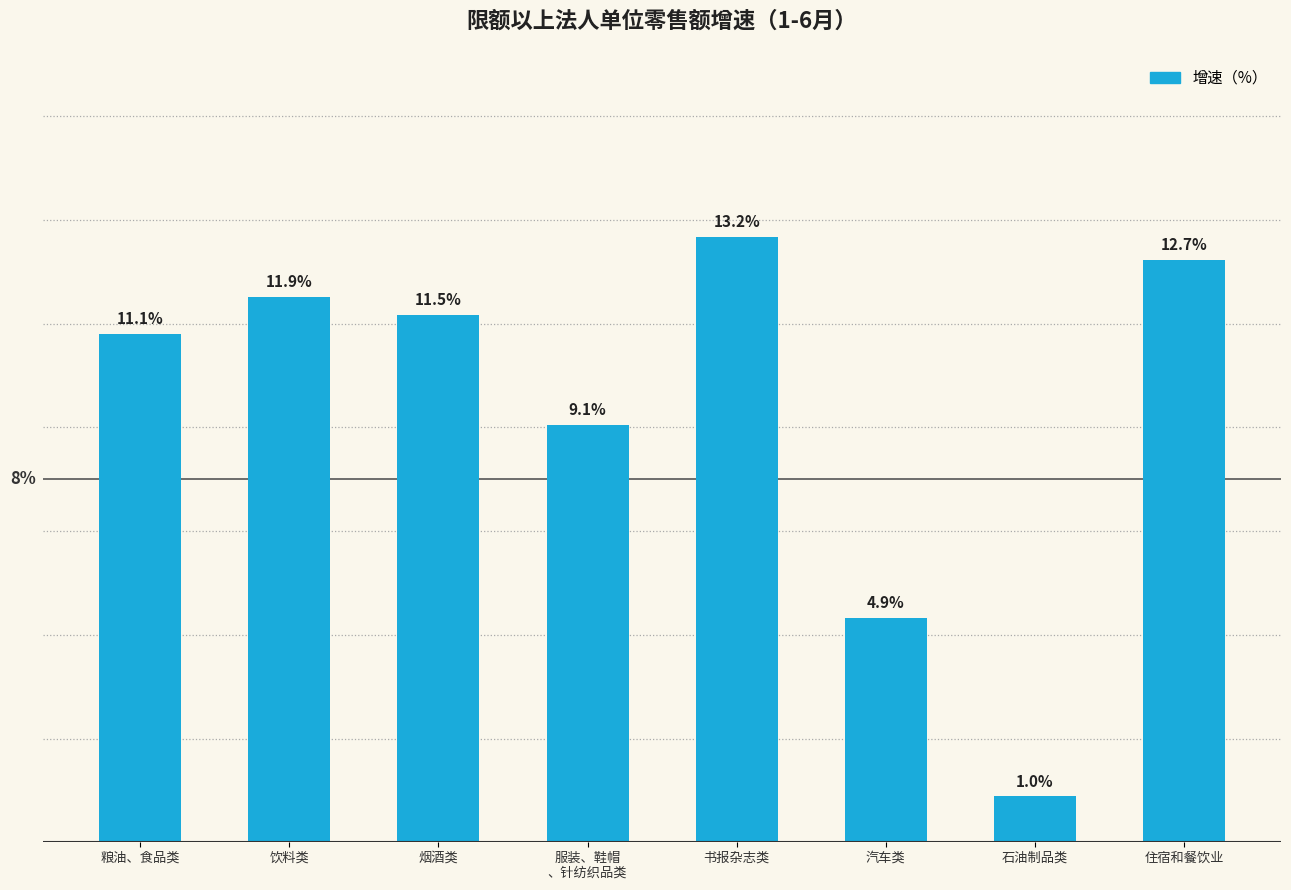

At which category does the chart reach its minimum across all series?

石油制品类